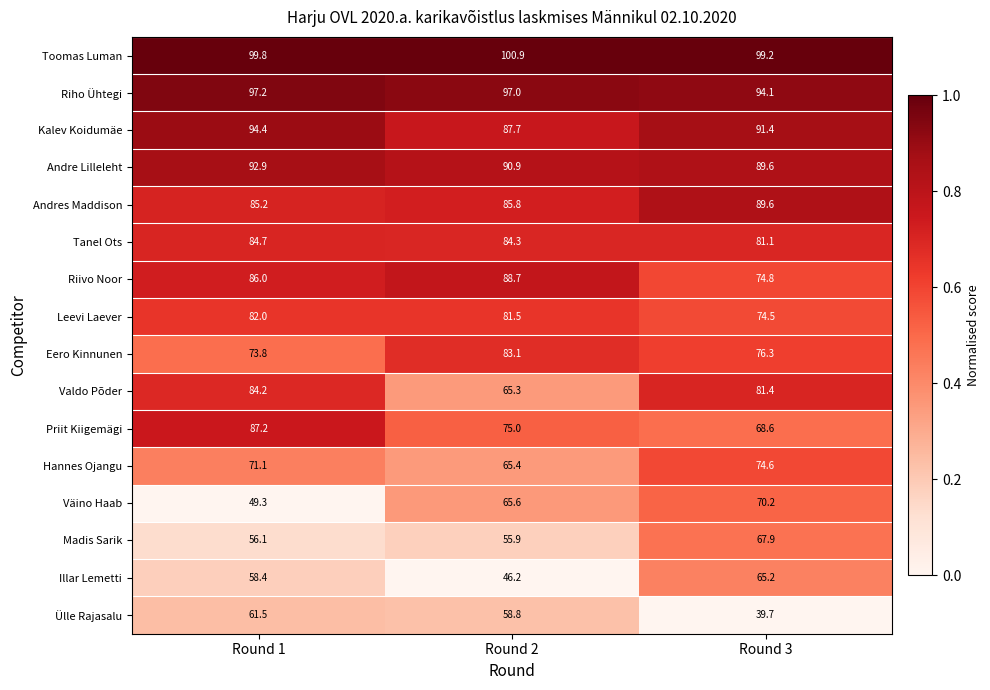

At which label does Valdo Põder first exceed 81?

Round 1